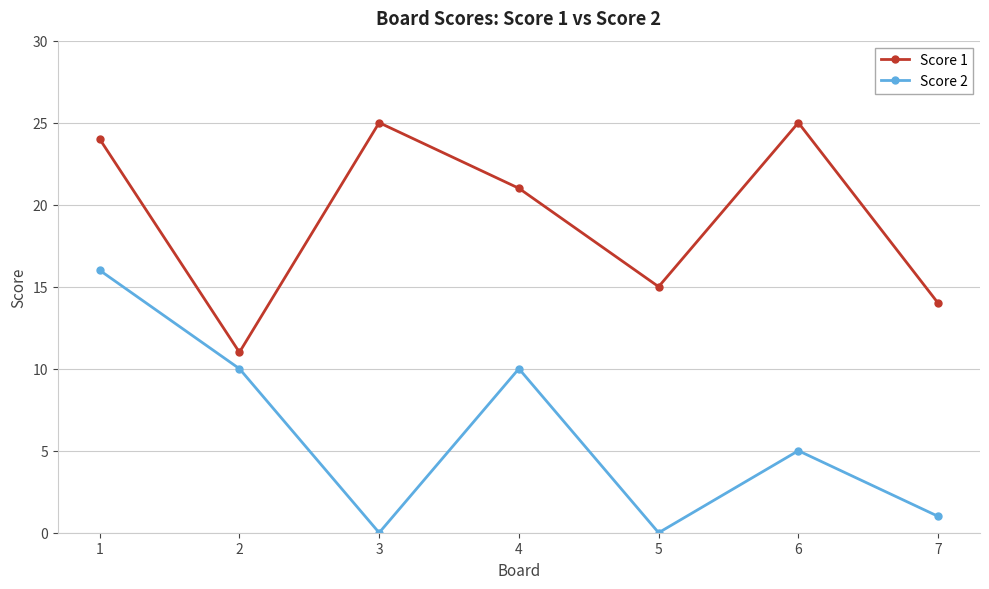

Reading right to left, list all the values displayed in this chart.

Score 1: 14	25	15	21	25	11	24
Score 2: 1	5	0	10	0	10	16